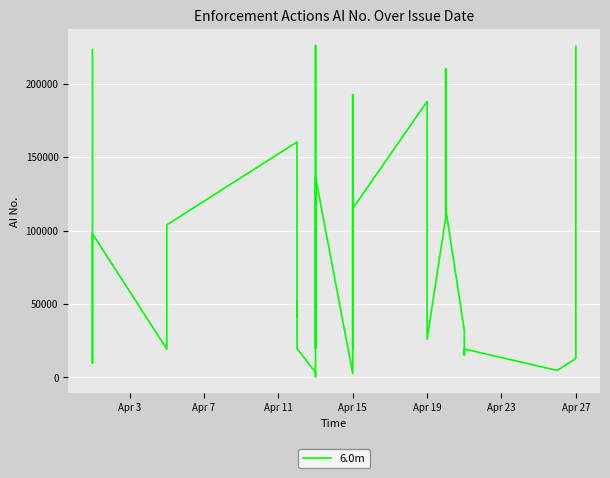

What is the minimum value shown in the chart?

312